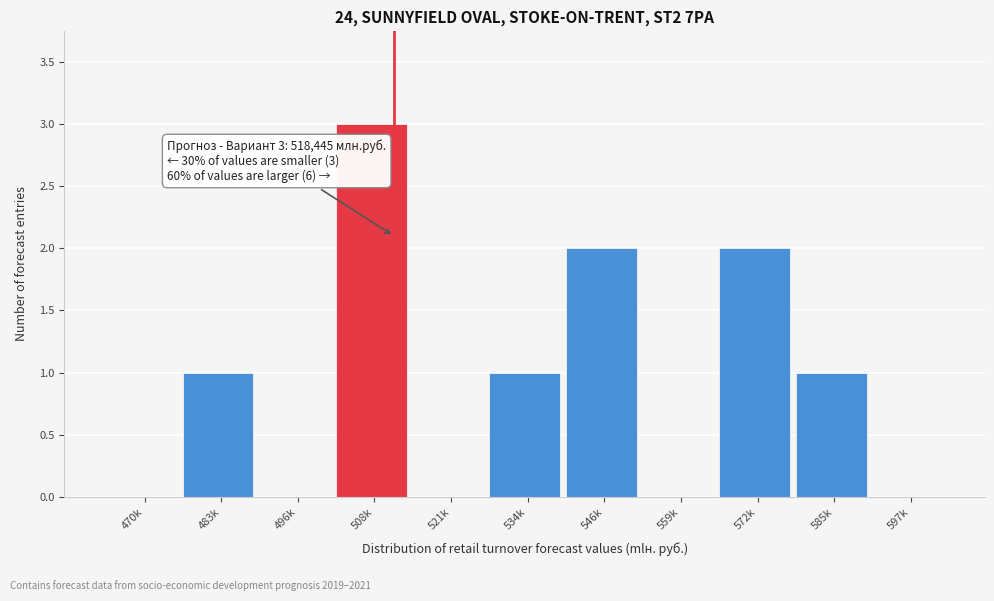

Reading left to right, what are all the values shown in this chart?

470k=0	483k=1	496k=0	508k=3	521k=0	534k=1	546k=2	559k=0	572k=2	585k=1	597k=0